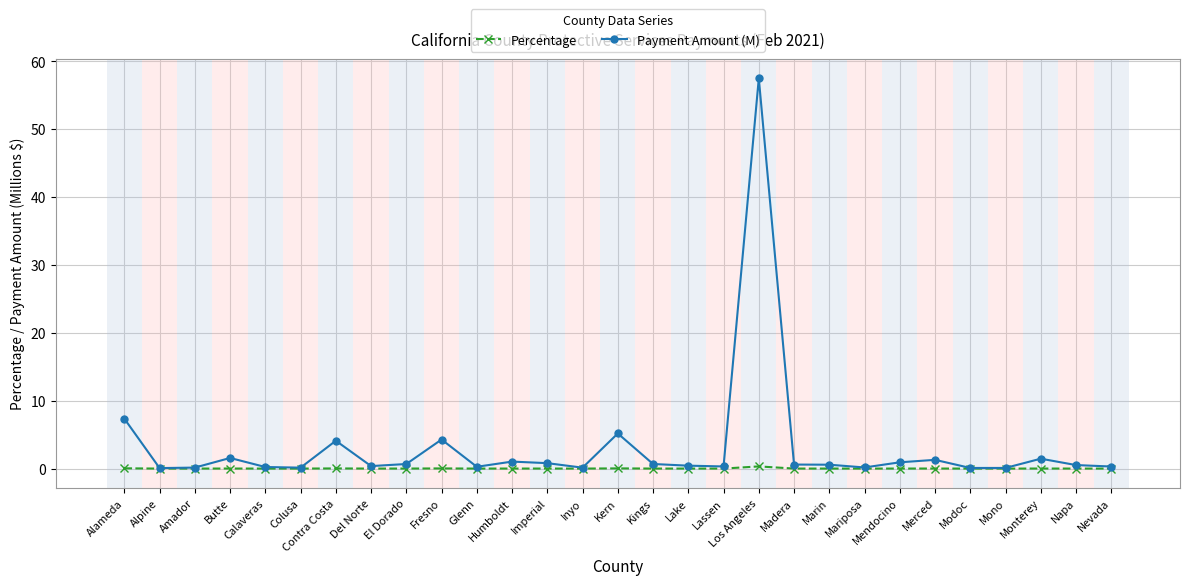

Where is Payment Amount (M) nearest to the value 28?

Alameda